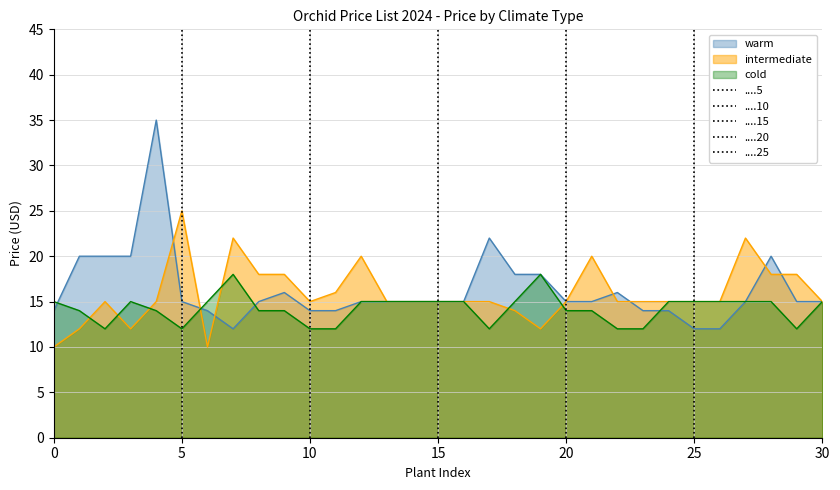

How many values in the warm series exceed 15?

10